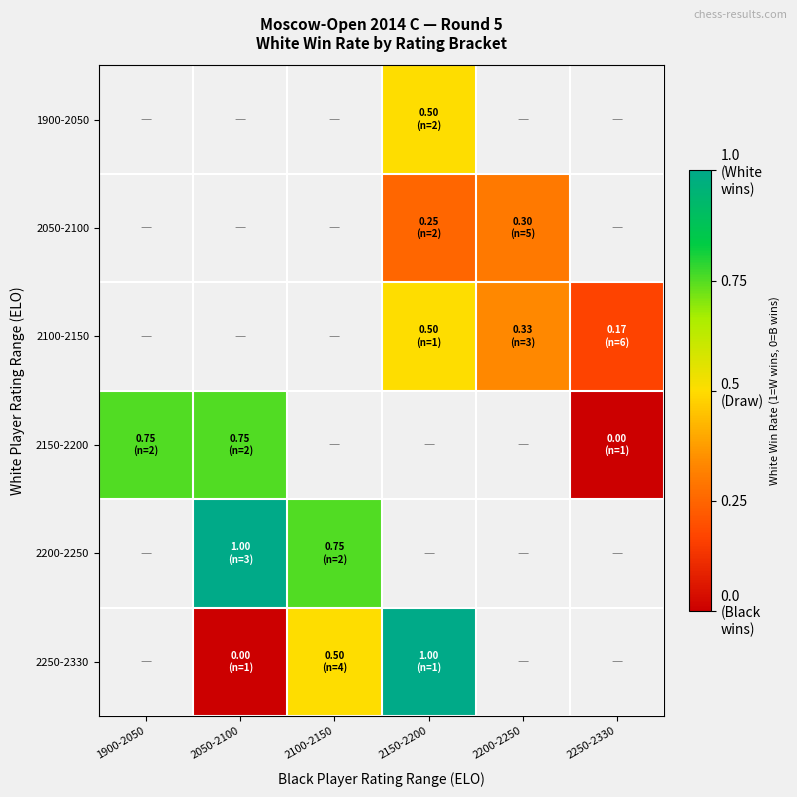

Which category has the highest value across all series?

2050-2100